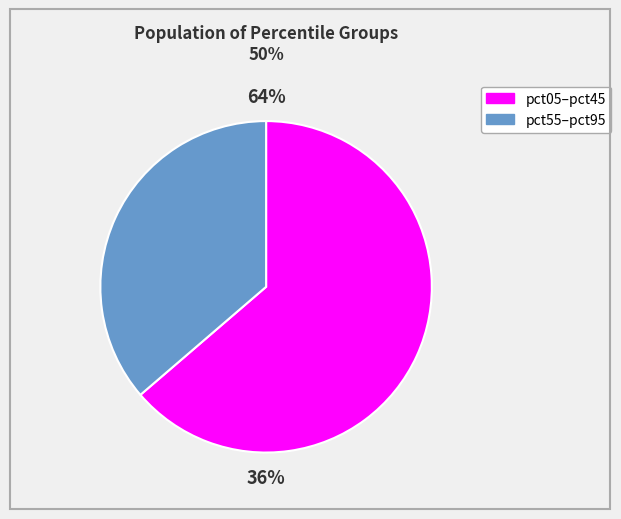

Between pct25 and pct75, which is larger?

pct25